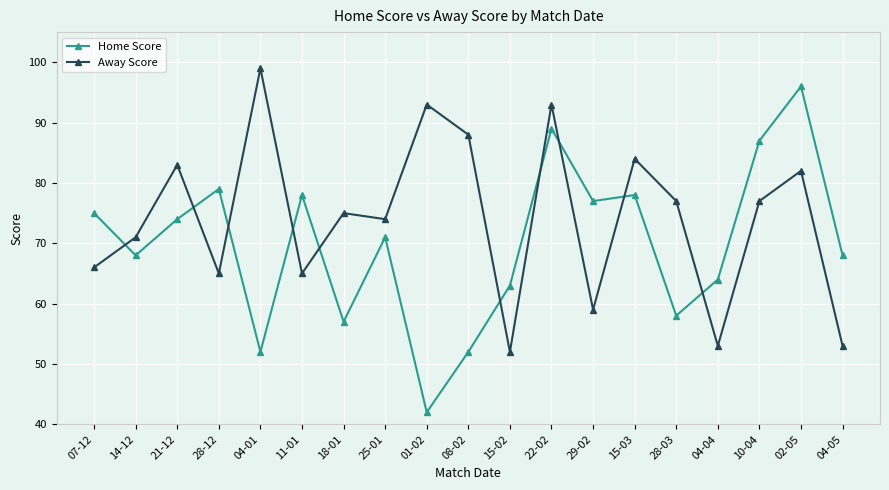

Rank the series by their average value, from lowest to highest.

Home Score, Away Score